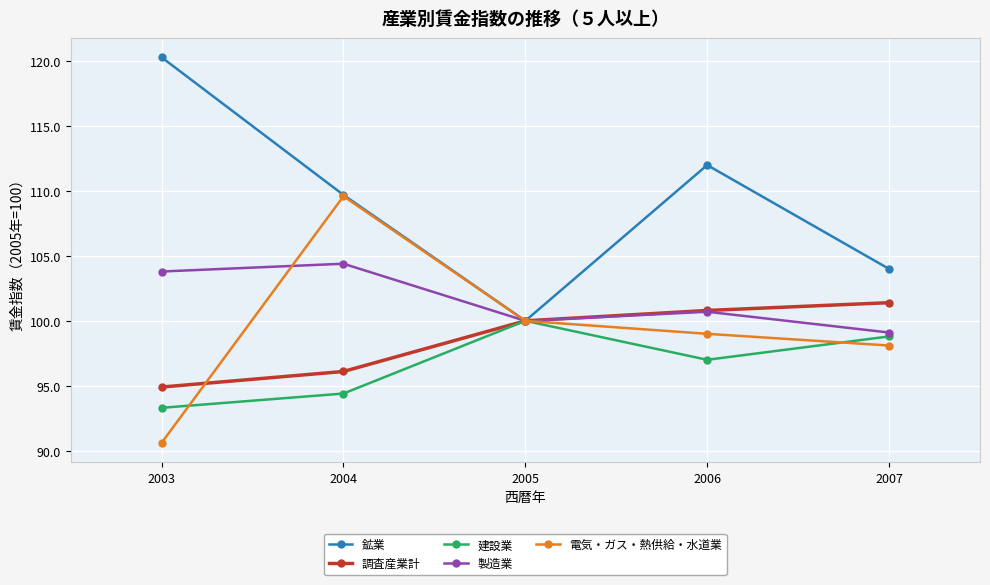

What is the value of the 建設業 point at the 5th from the left?

98.8